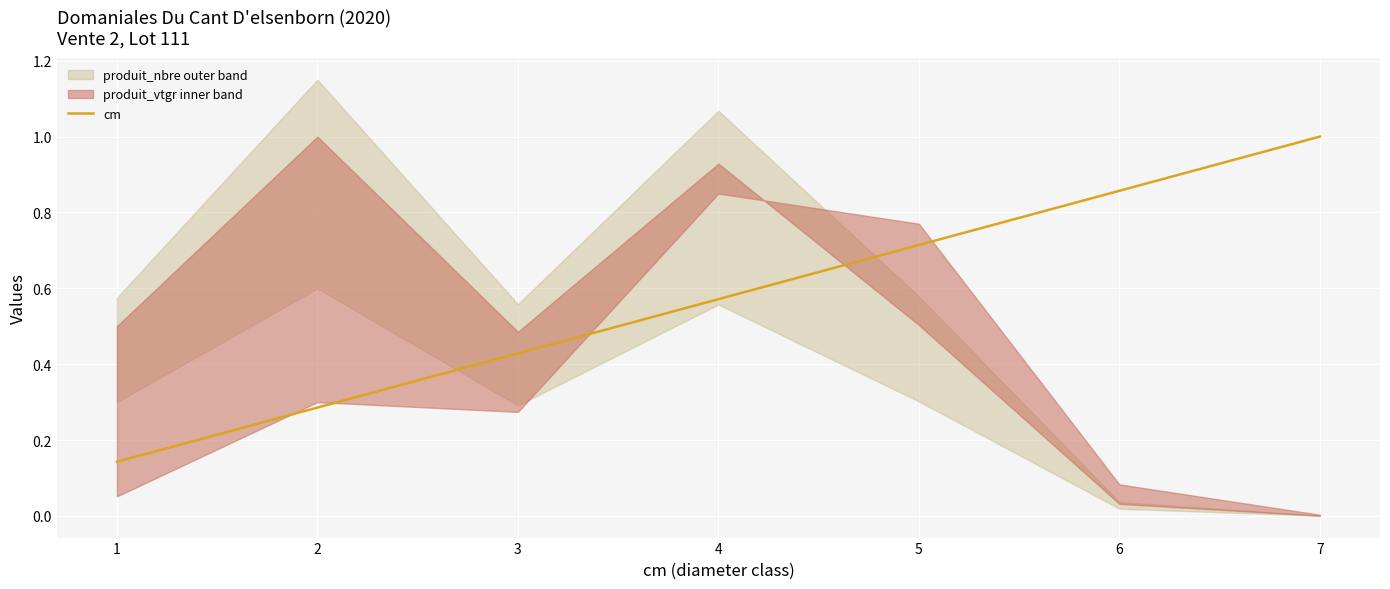

What is the sum of the values at 1 and 7?

1.1